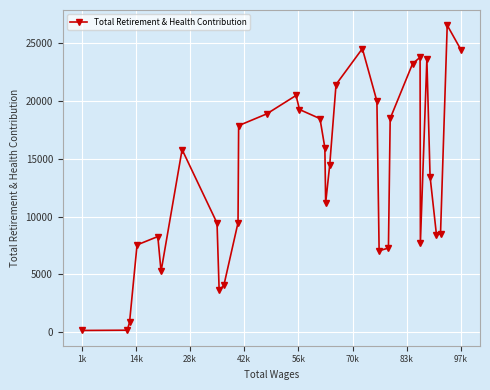

True or false: there are more than 0 points higher than both neighbors.

True